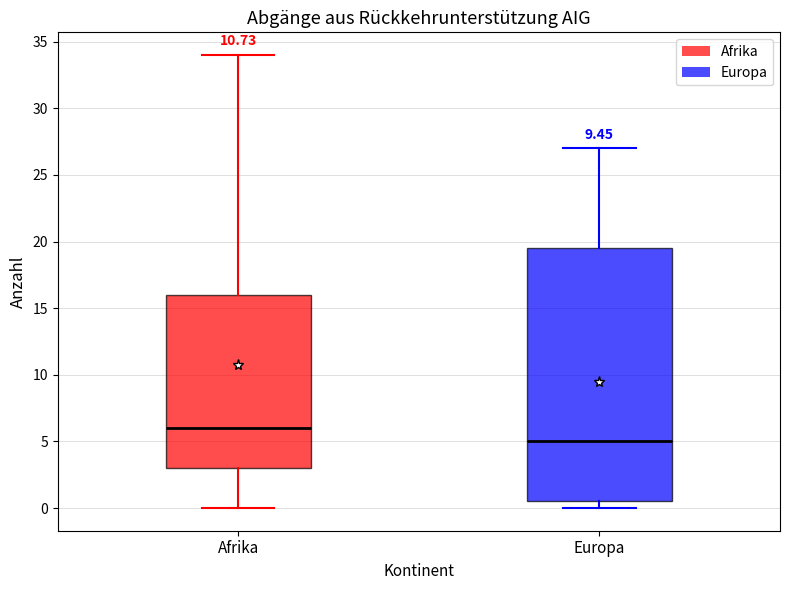

Reading left to right, read every box against the y-axis: the position of its median line, the range the box covers, and the ends of its whiskers. The values are not printed on the chart, so give them approximately, as read against the axis.

Afrika: median 6.0, box 3.0 to 16.0, whiskers 0.0 to 34.0
Europa: median 5.0, box 0.5 to 19.5, whiskers 0.0 to 27.0